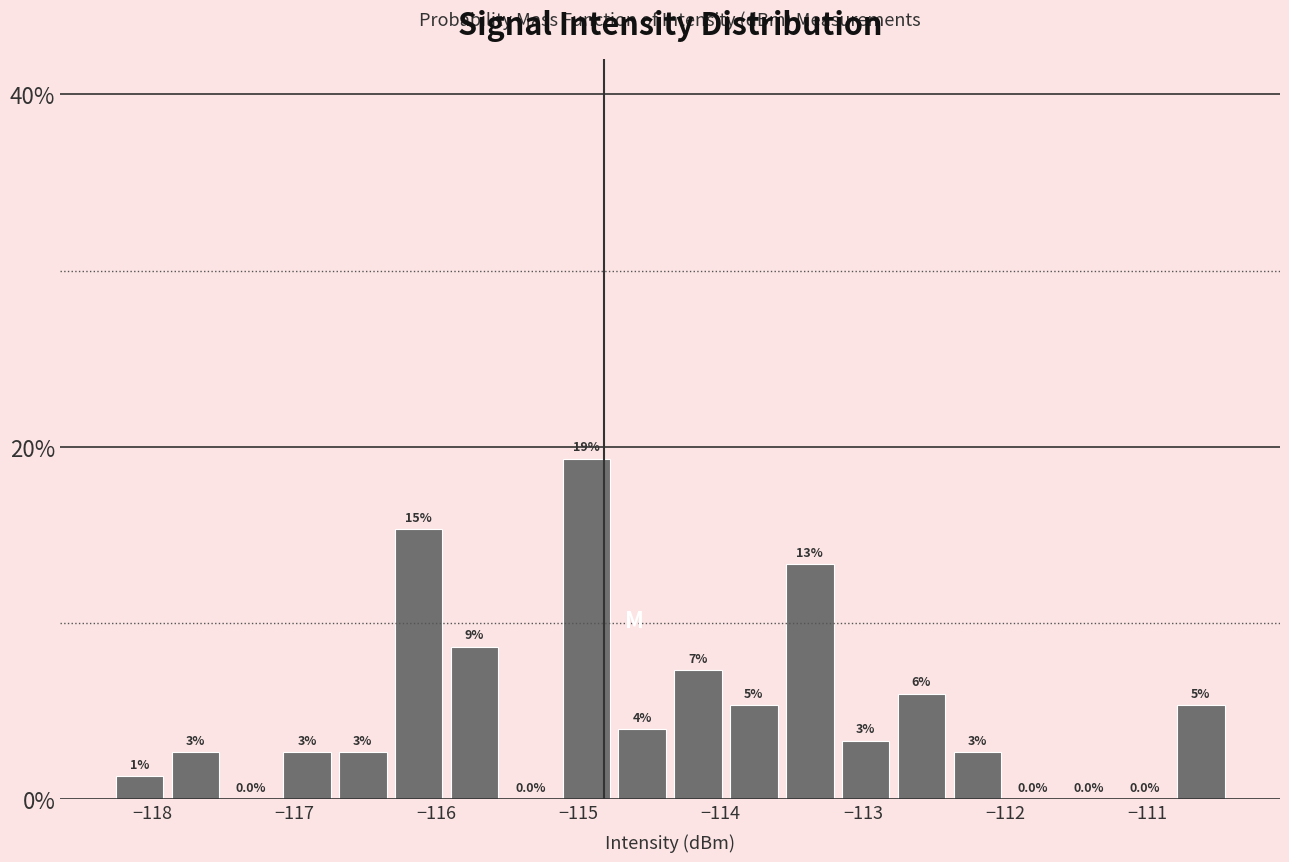

Read against the x-axis, roughly where is the centre of the tallest bar?

-114.9